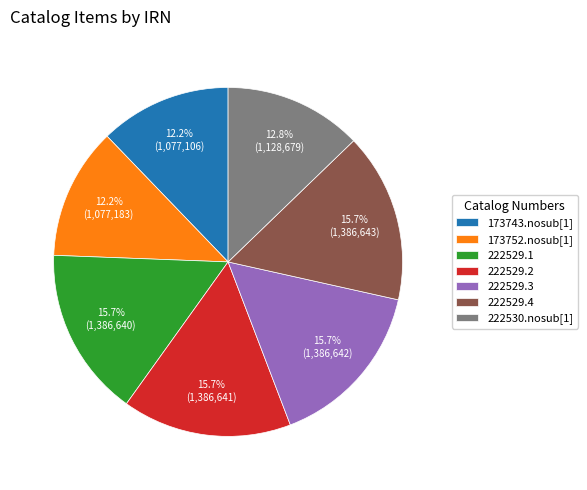

True or false: 222530.nosub[1] accounts for 13% of the total.

True